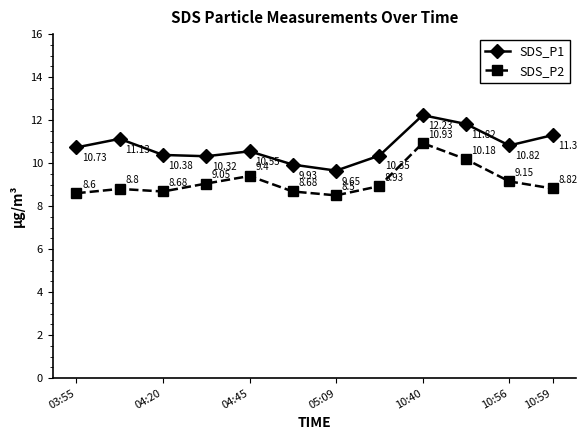

What is the average value of the SDS_P1 series?

10.8